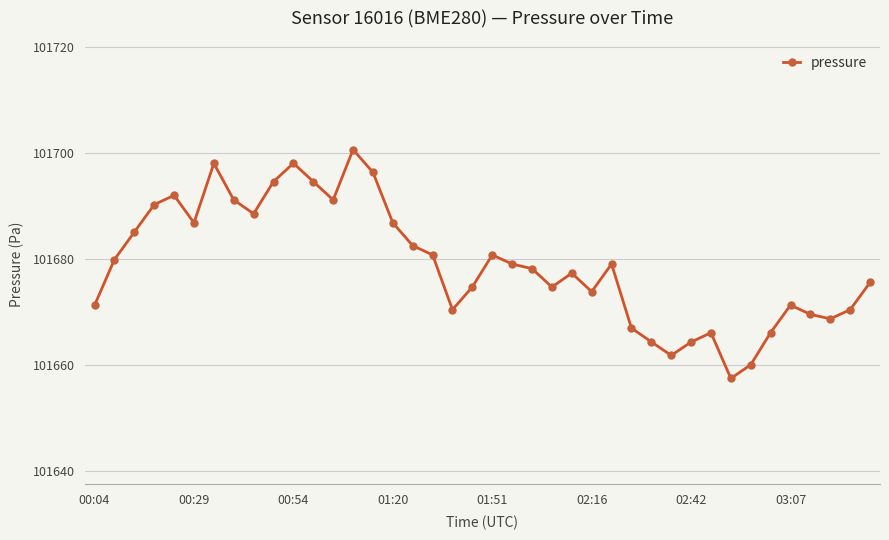

What is the difference between the maximum and minimum values?

43.2